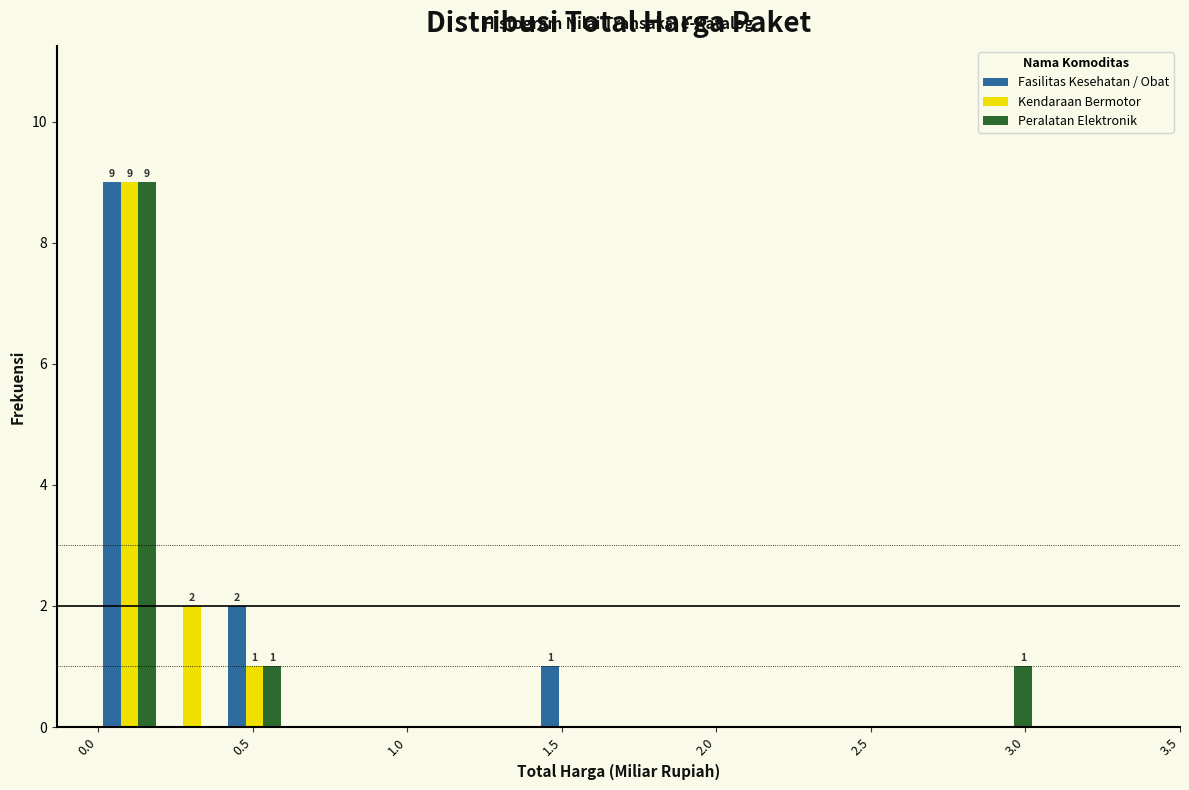

In the Fasilitas Kesehatan / Obat series, which range on the x-axis has the tallest bar?

0.00 to 0.20